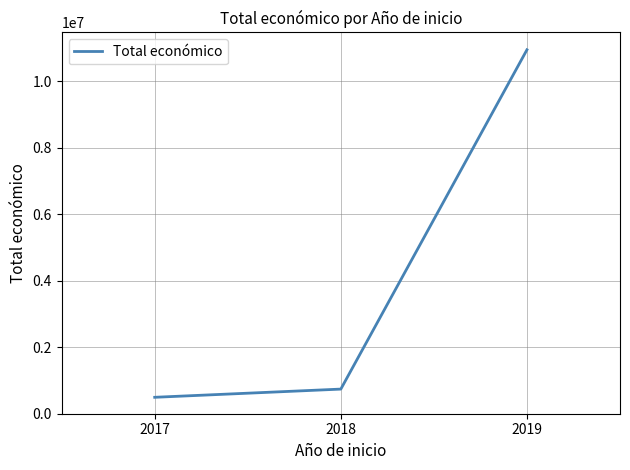

True or false: the data shows 741033 at 2018.

True